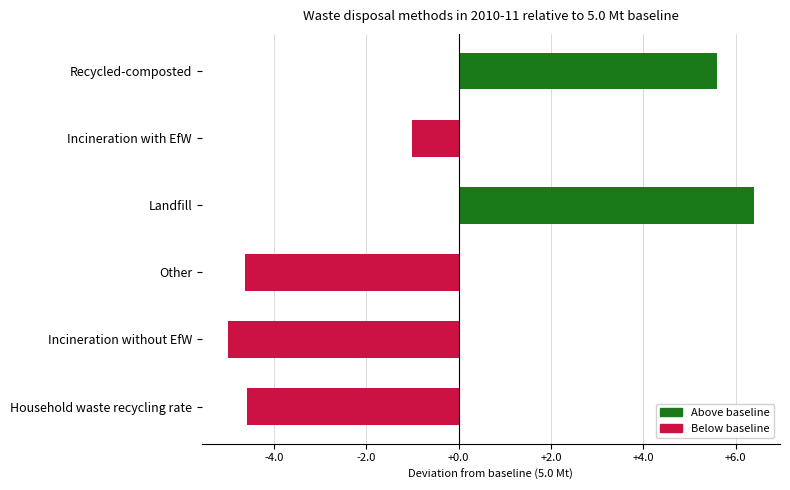

Between Household waste recycling rate and Recycled-composted, which is larger?

Recycled-composted